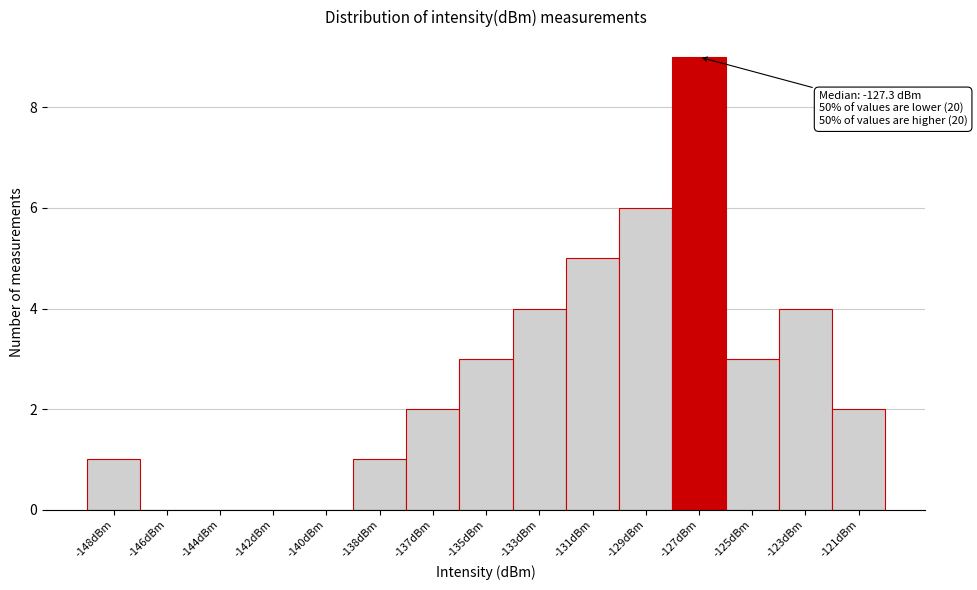

Reading left to right, extract all data points from this chart.

-148dBm=1	-146dBm=0	-144dBm=0	-142dBm=0	-140dBm=0	-138dBm=1	-137dBm=2	-135dBm=3	-133dBm=4	-131dBm=5	-129dBm=6	-127dBm=9	-125dBm=3	-123dBm=4	-121dBm=2